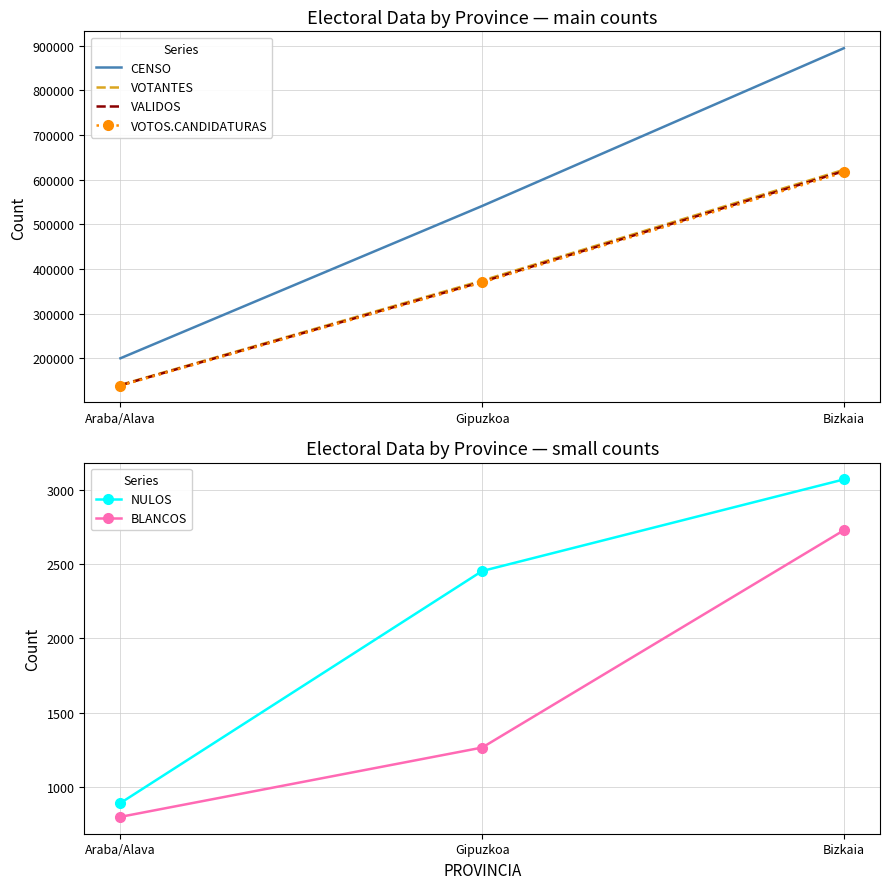

What are all the series names shown in the legend?

CENSO, VOTANTES, VALIDOS, VOTOS.CANDIDATURAS, NULOS, BLANCOS